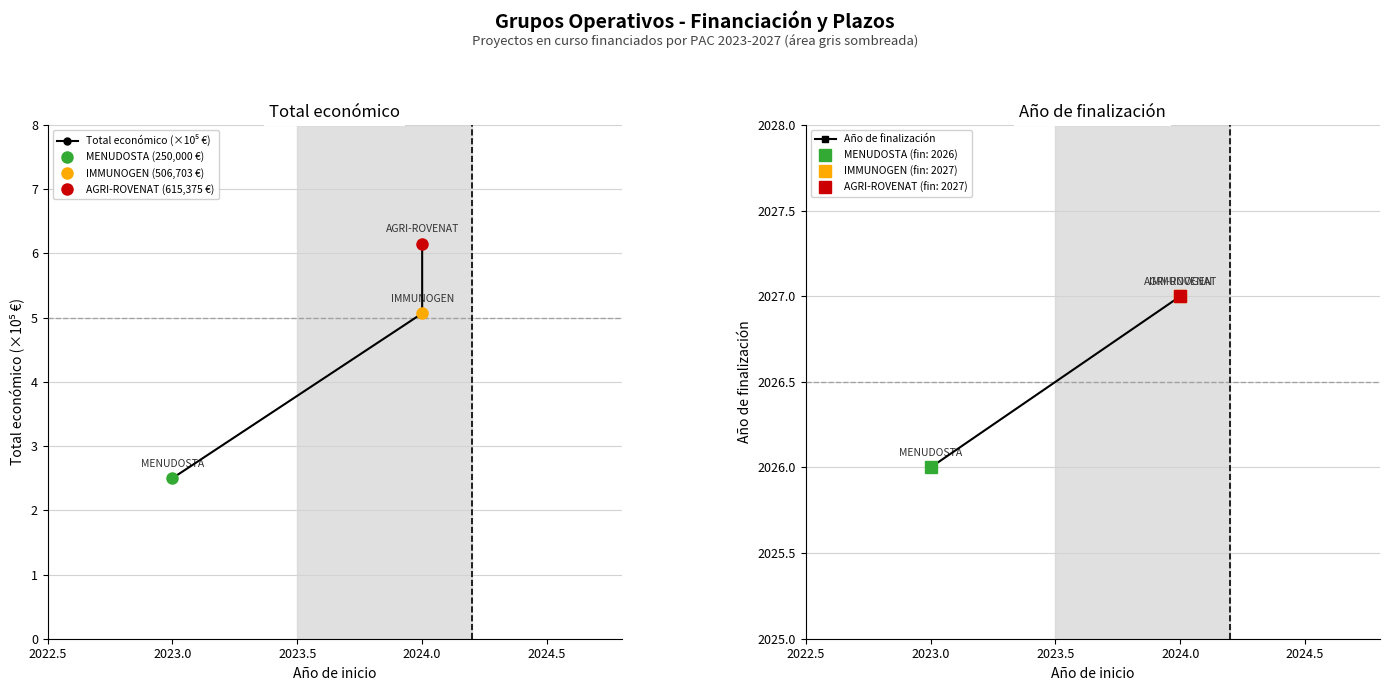

Reading left to right, extract all data points from this chart.

Total económico (×10⁵ €): 2.5	5.1	6.2
Año de finalización: 2026.0	2027.0	2027.0